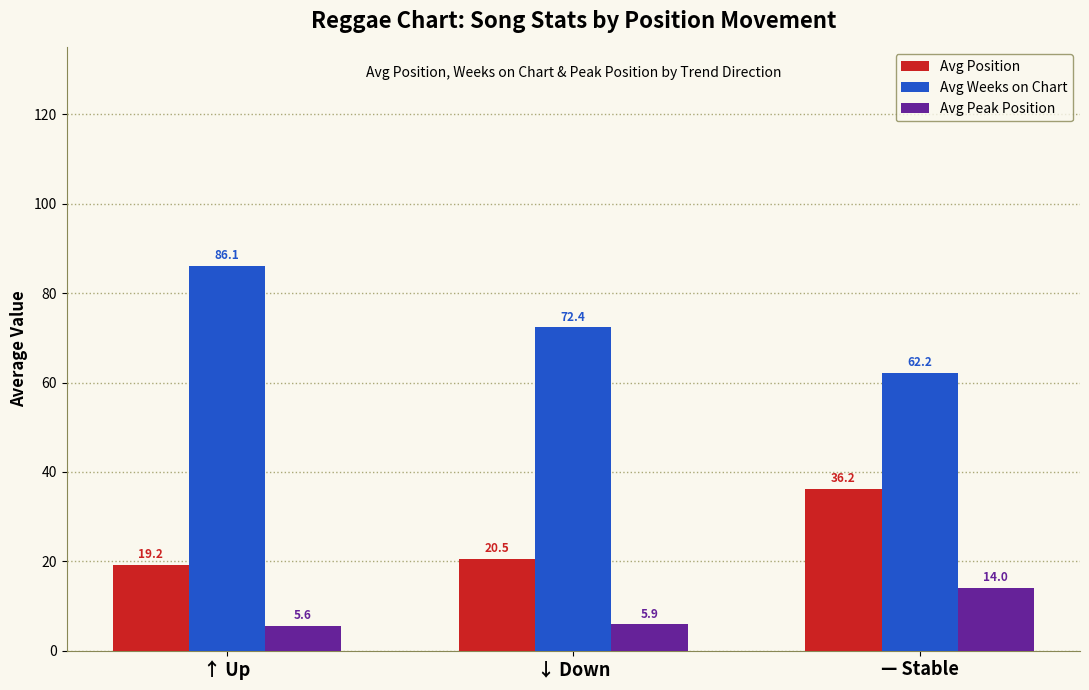

What is the value of the Avg Position bar at the 2nd from the left?

20.5